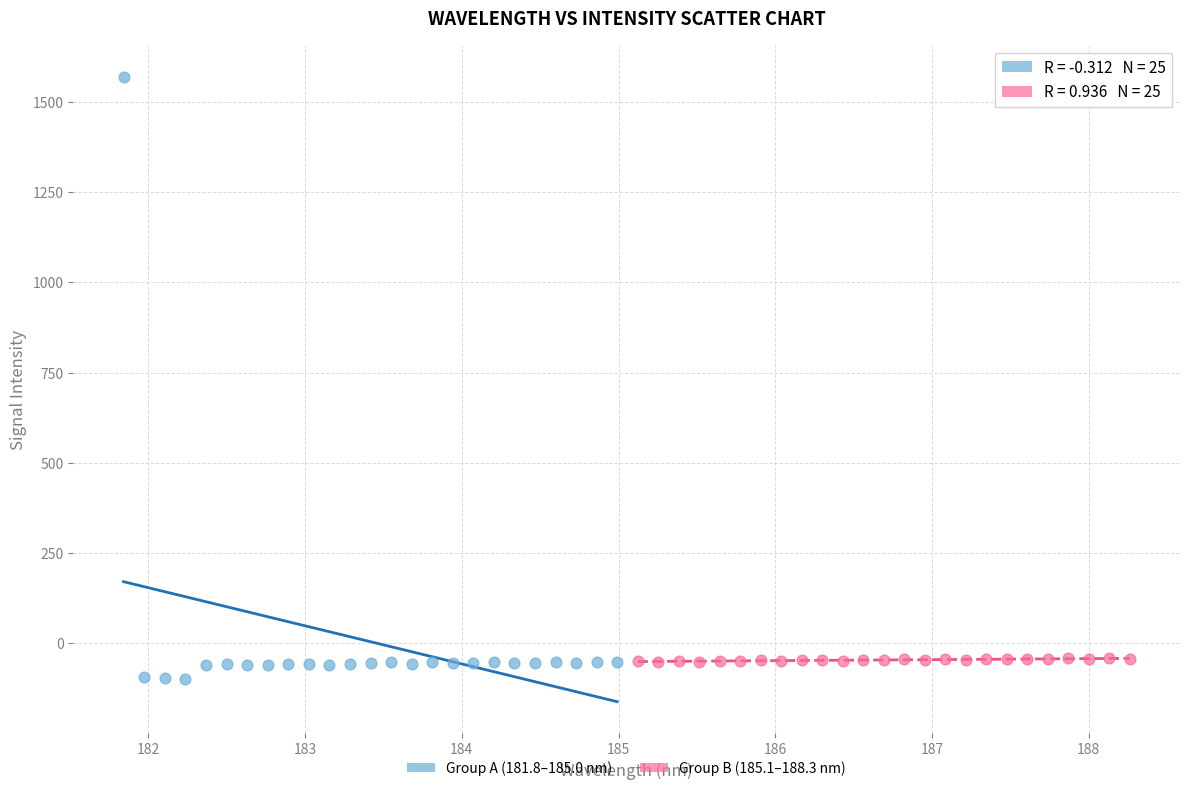

Which series reaches the maximum Y coordinate?

Group A (181.8–185.0 nm)